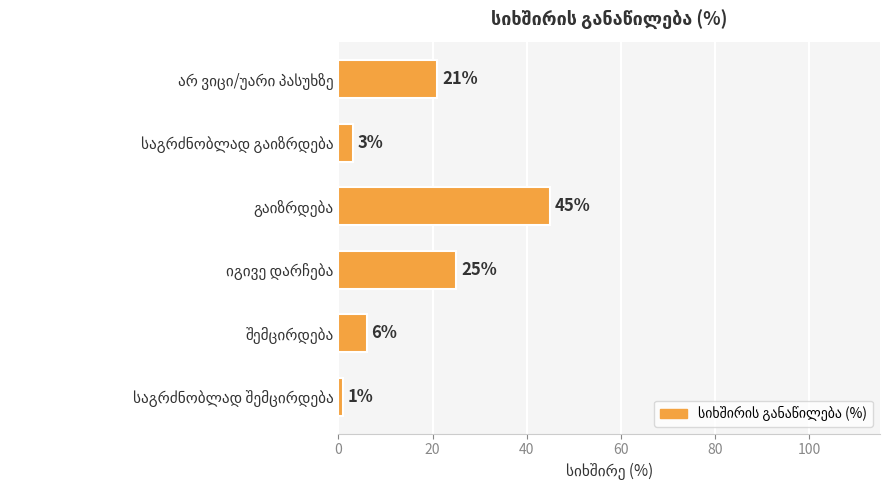

What is the maximum value shown in the chart?

45